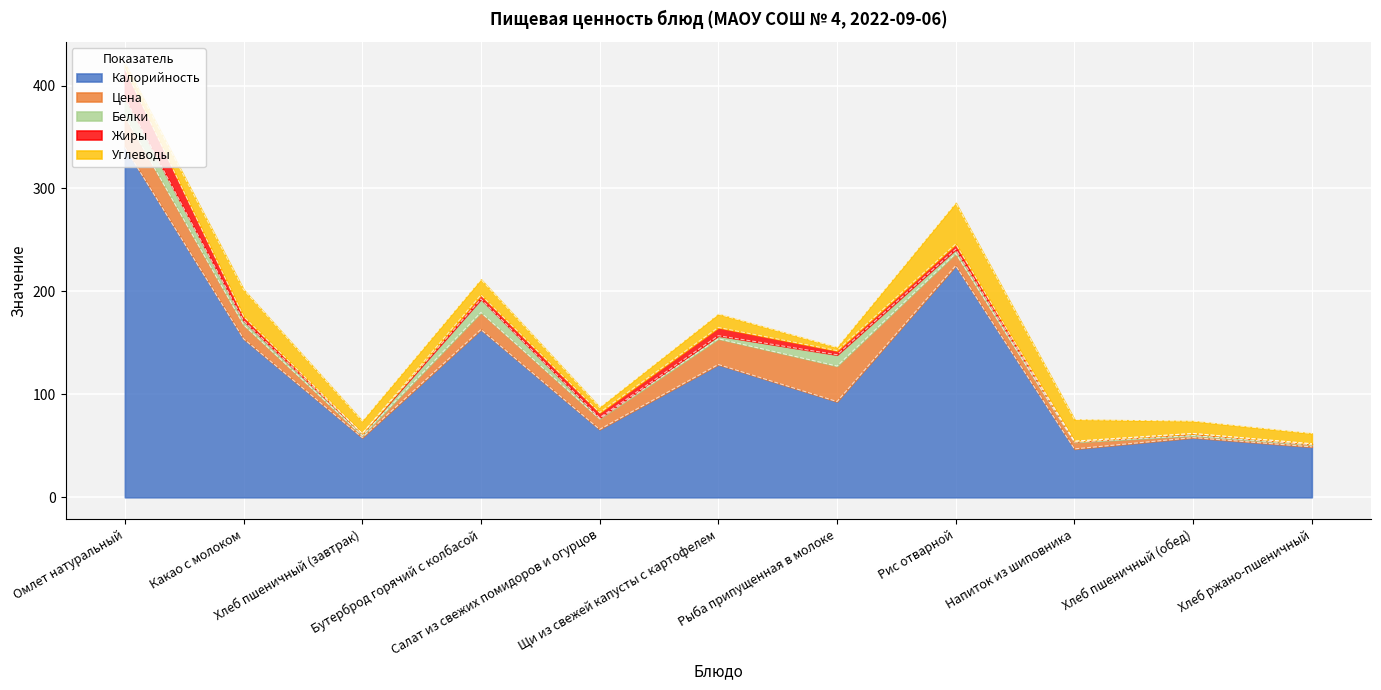

In Цена, how many points are lower than both neighbors (excluding endpoints)?

2